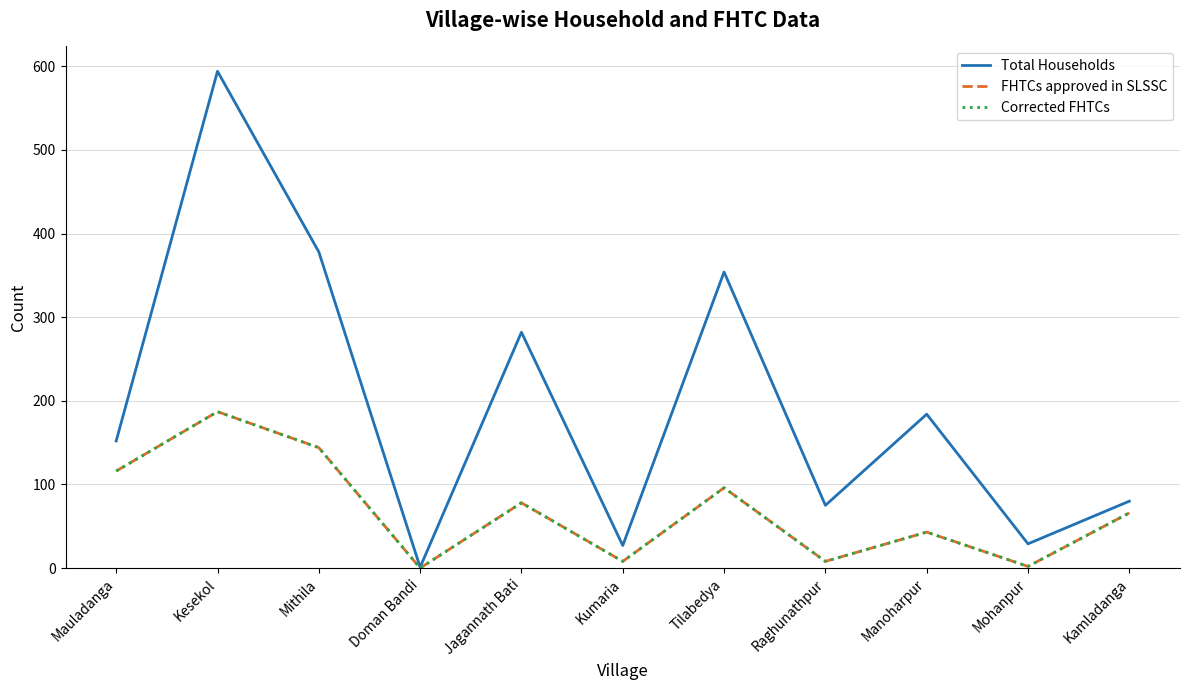

True or false: Corrected FHTCs and Total Households cross at least once.

False